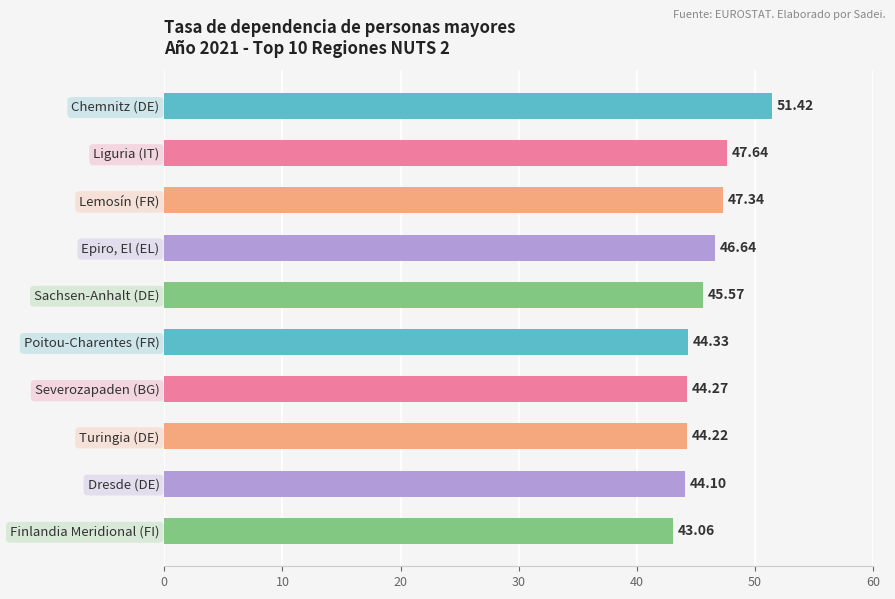

List the labels in order of value, smallest first.

Finlandia Meridional (FI), Dresde (DE), Turingia (DE), Severozapaden (BG), Poitou-Charentes (FR), Sachsen-Anhalt (DE), Epiro, El (EL), Lemosín (FR), Liguria (IT), Chemnitz (DE)